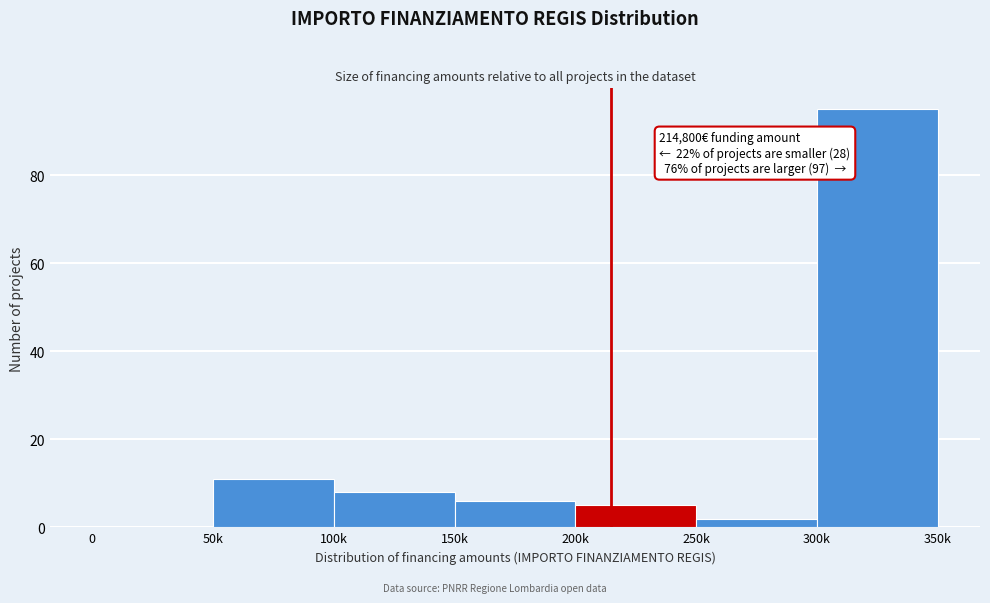

Reading left to right, extract all data points from this chart.

0=0	50k=11	100k=8	150k=6	200k=5	250k=2	300k=95